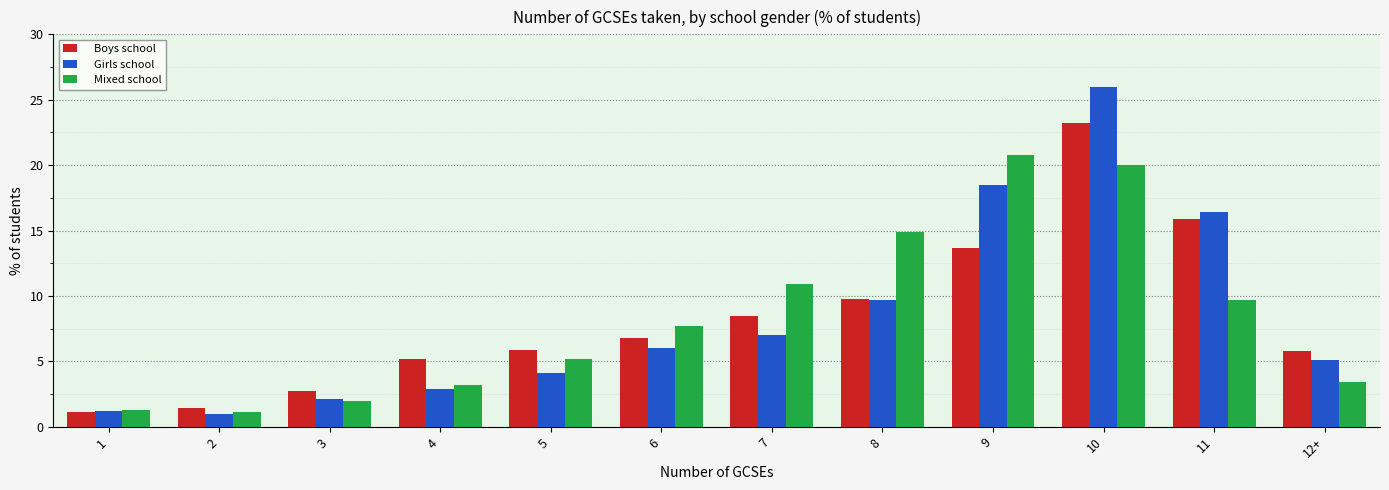

The Girls school series shows 9.6 at 6. True or false?

False